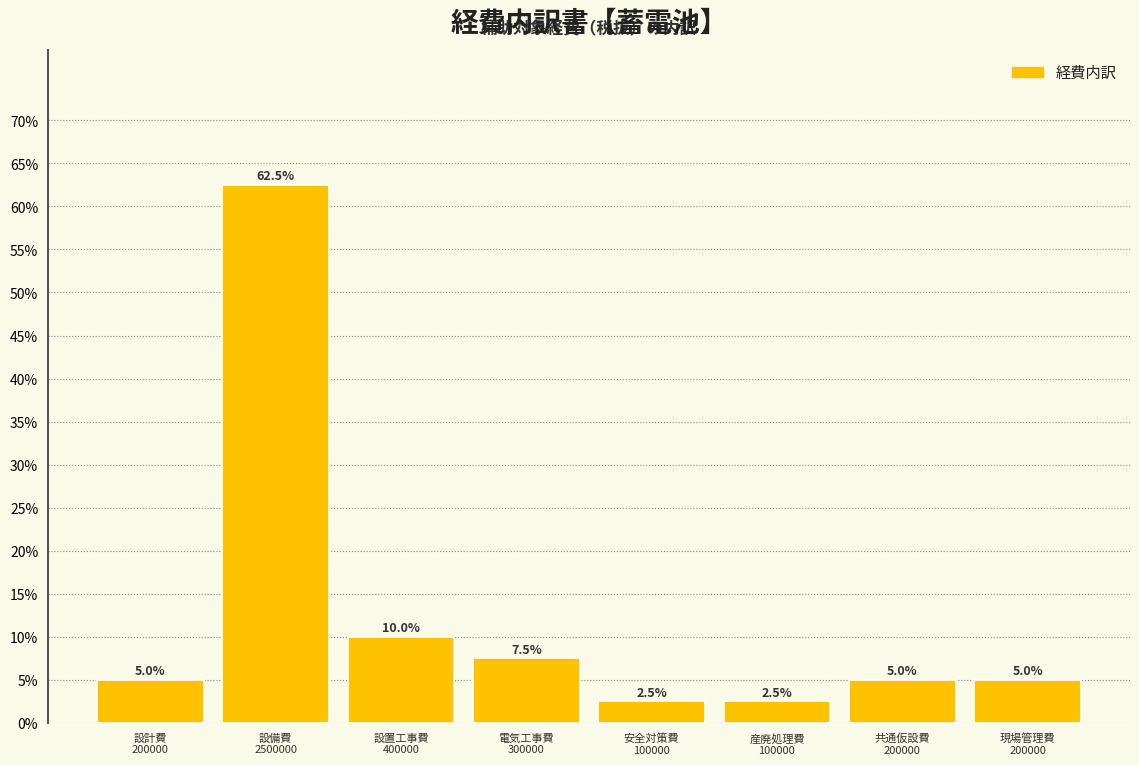

Reading left to right, list all the values displayed in this chart.

5.0	62.5	10.0	7.5	2.5	2.5	5.0	5.0